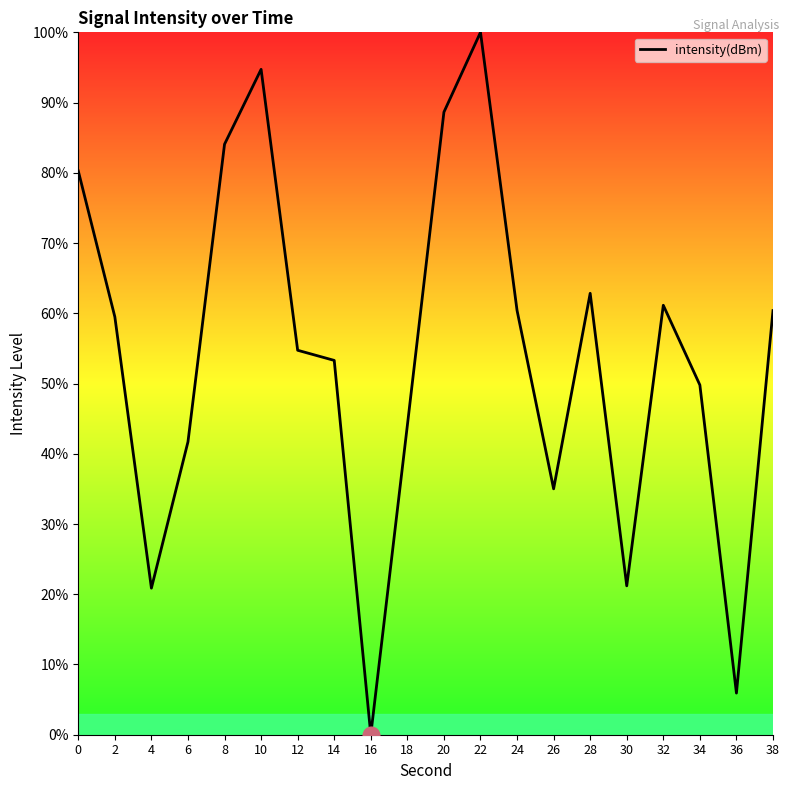

How many interior local peaks (higher than both neighbors) does the data have?

4